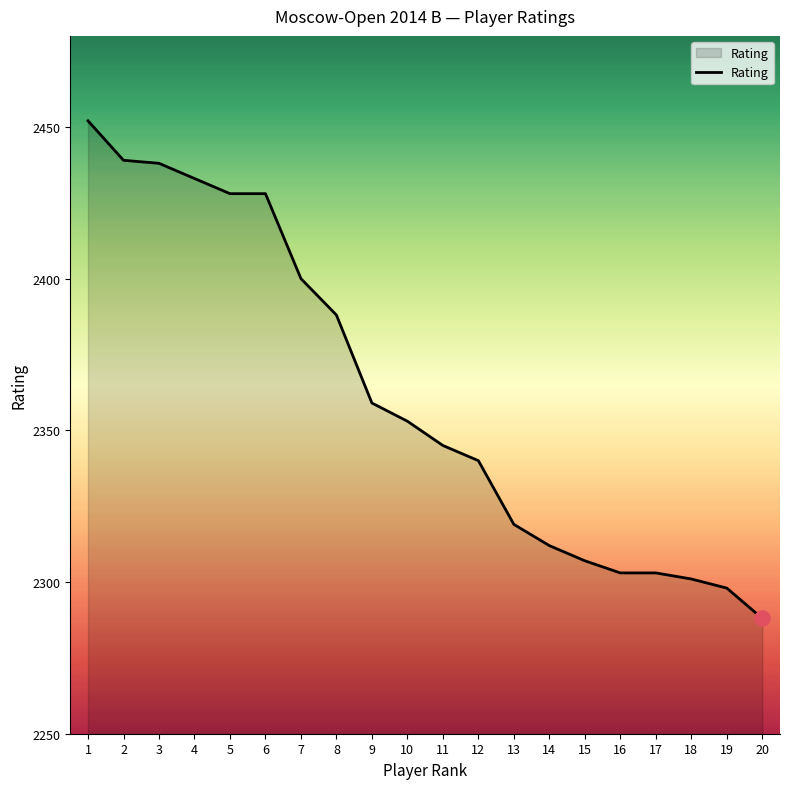

What is the change in value from 1 to 16?

-149